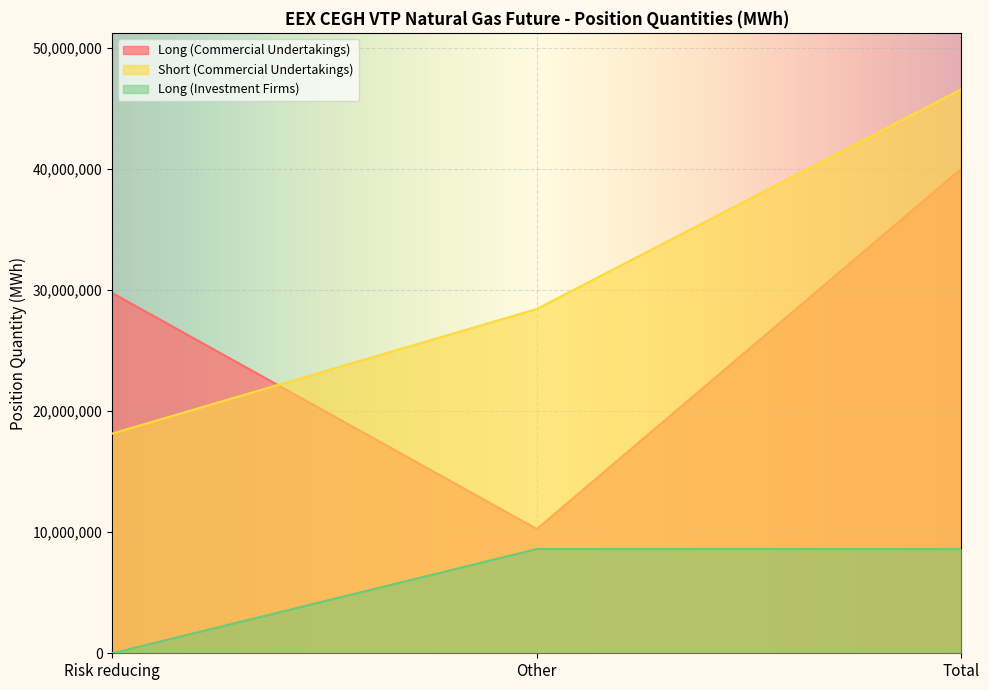

What is the difference between the maximum and minimum values in the Long (Commercial Undertakings) series?

29754406